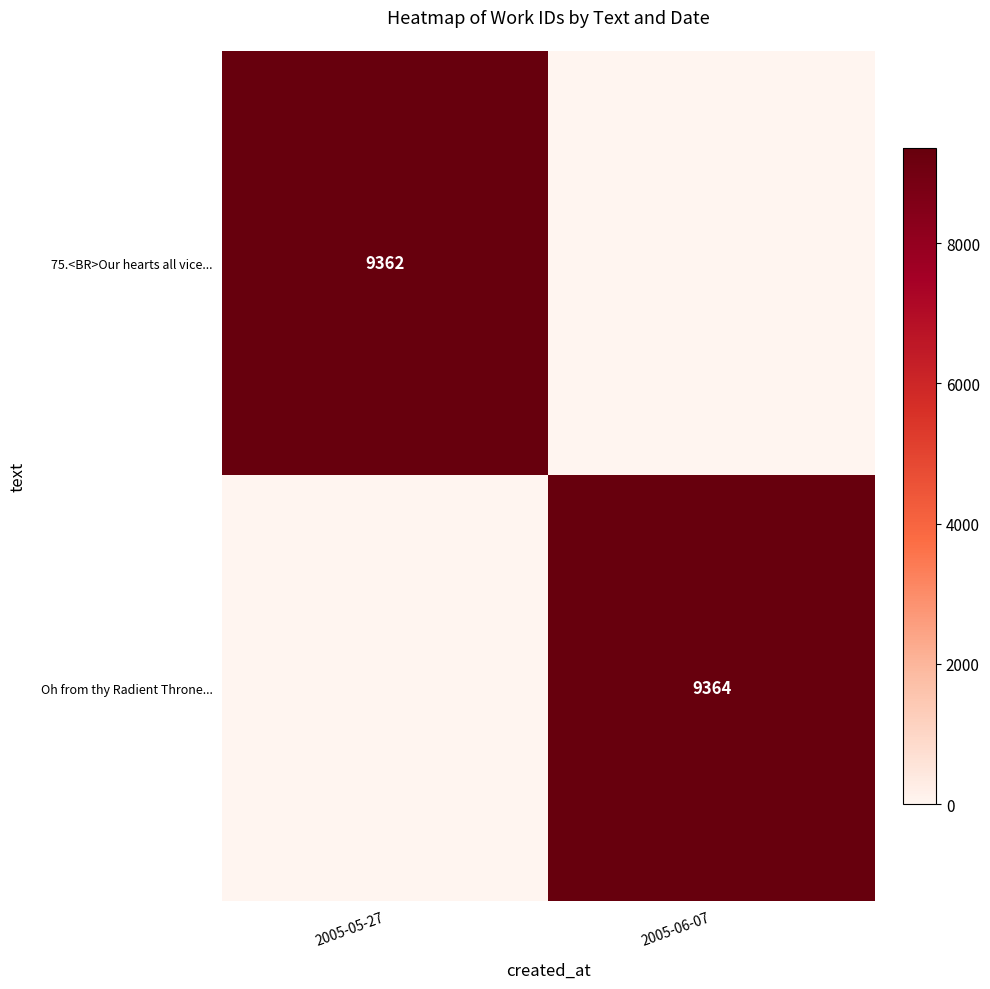

Is it true that 75.<BR>Our hearts all vice... equals 9362 at 2005-05-27?

True